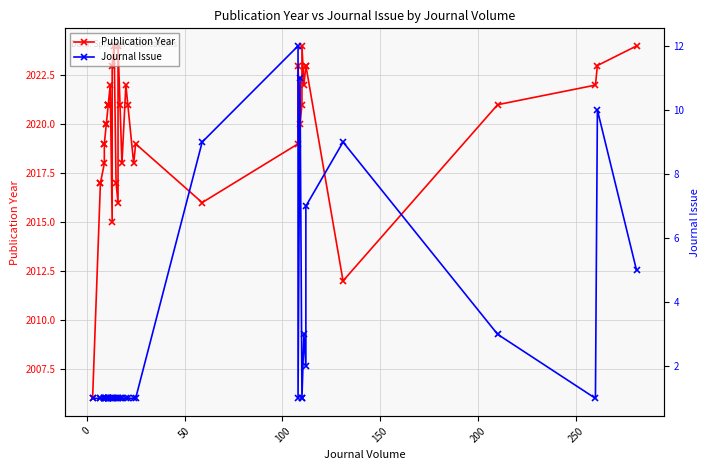

True or false: Journal Issue and Publication Year intersect in this chart.

False